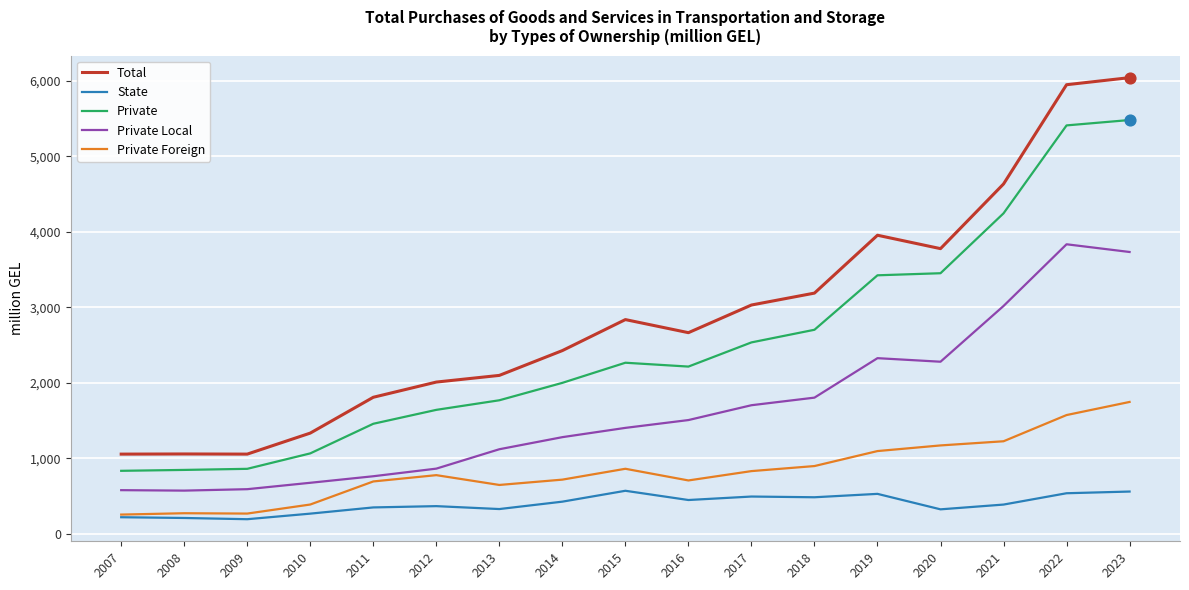

Which series has the largest total across all categories?

Total